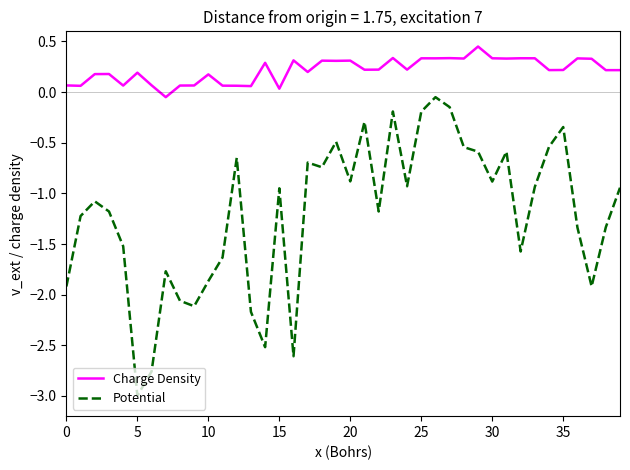

What is the minimum value shown in the chart?

-3.0